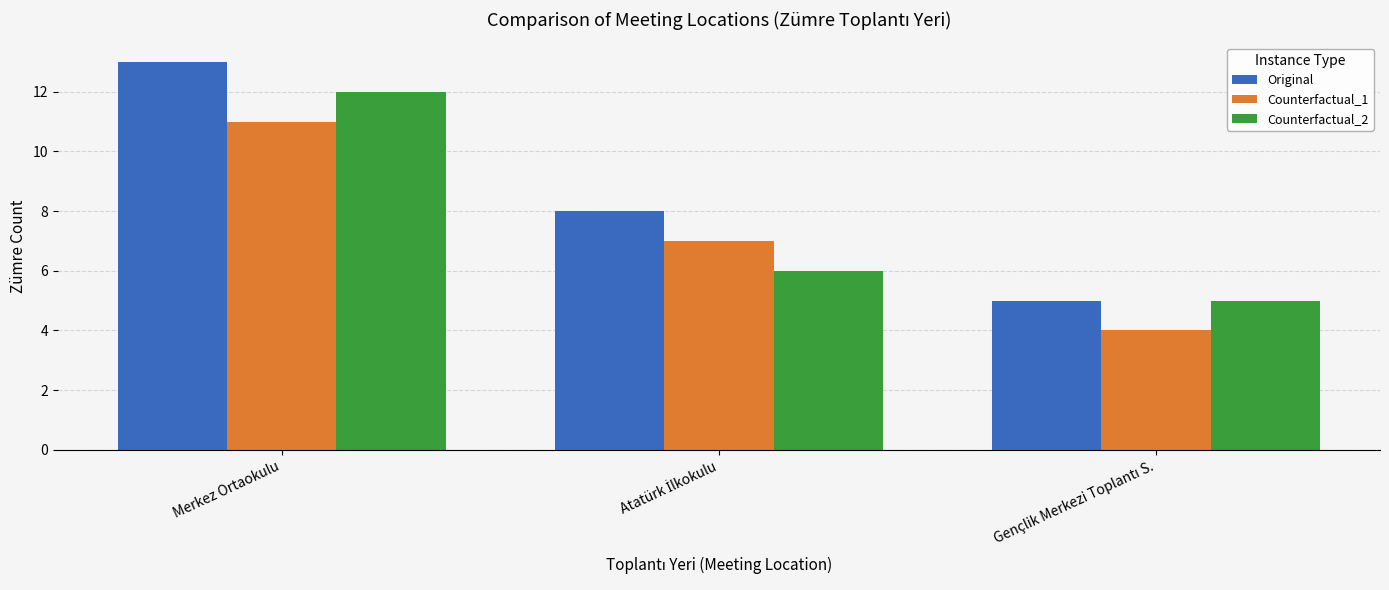

What are all the series names shown in the legend?

Original, Counterfactual_1, Counterfactual_2